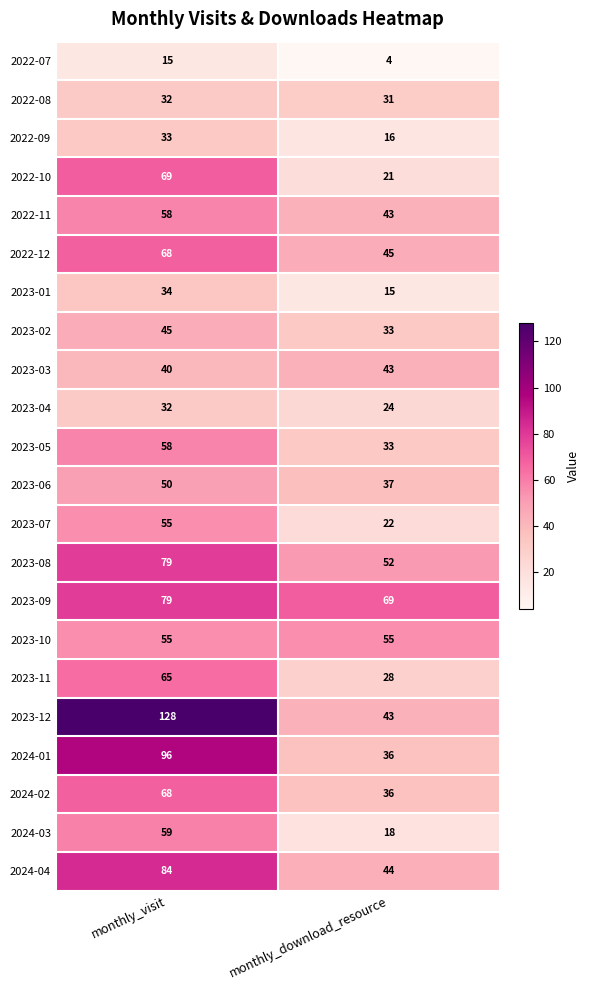

What is the spread (max minus min) of values at monthly_visit?

113